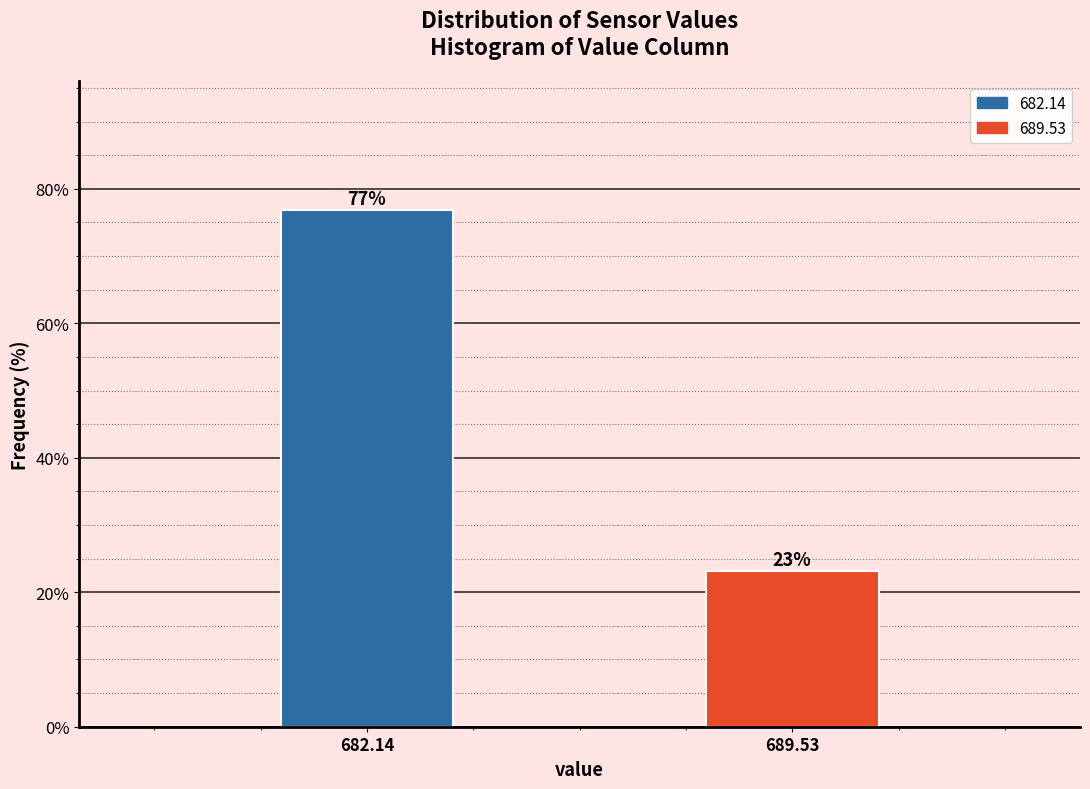

What is the approximate value at 689.53?

23.2